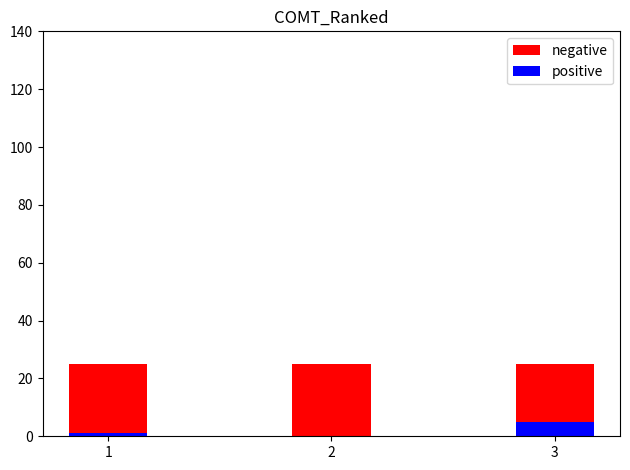

What is the value of the positive bar at the 3rd from the left?

5